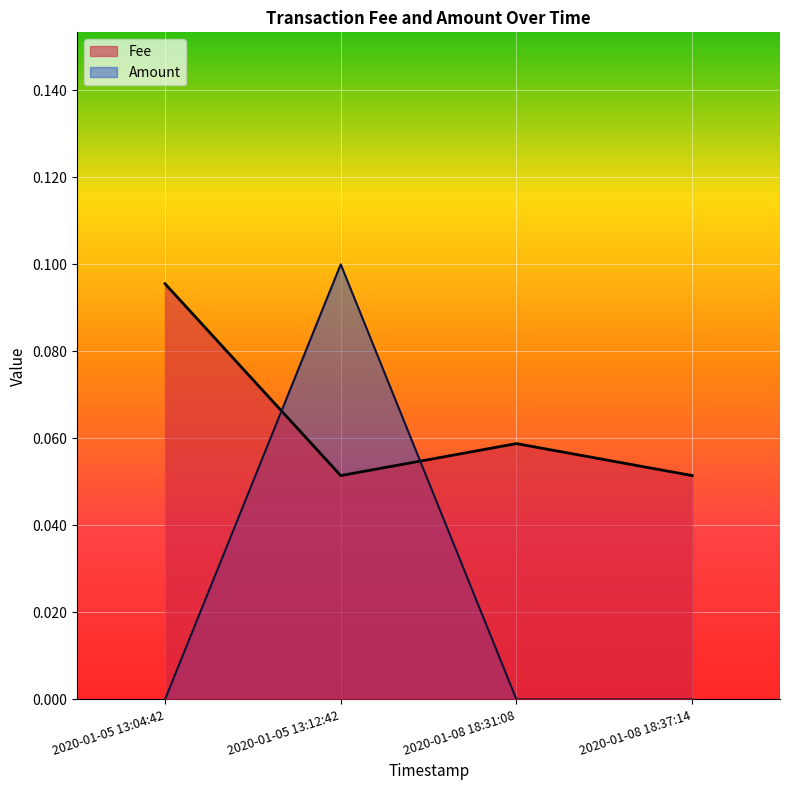

Between which two adjacent categories do Amount and Fee first intersect?

2020-01-05 13:04:42 and 2020-01-05 13:12:42